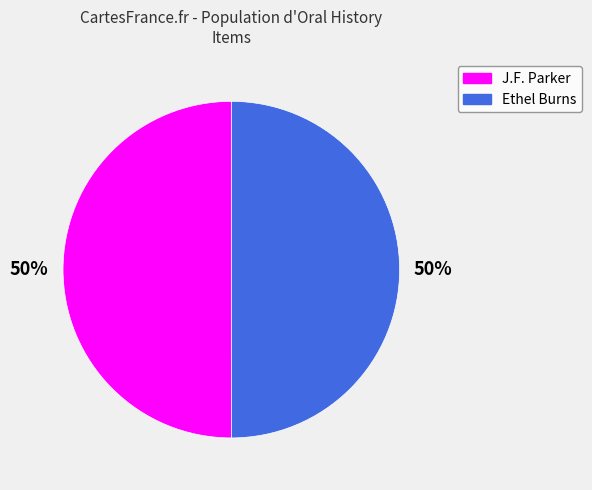

To the nearest percent, what is the average slice percentage?

50%